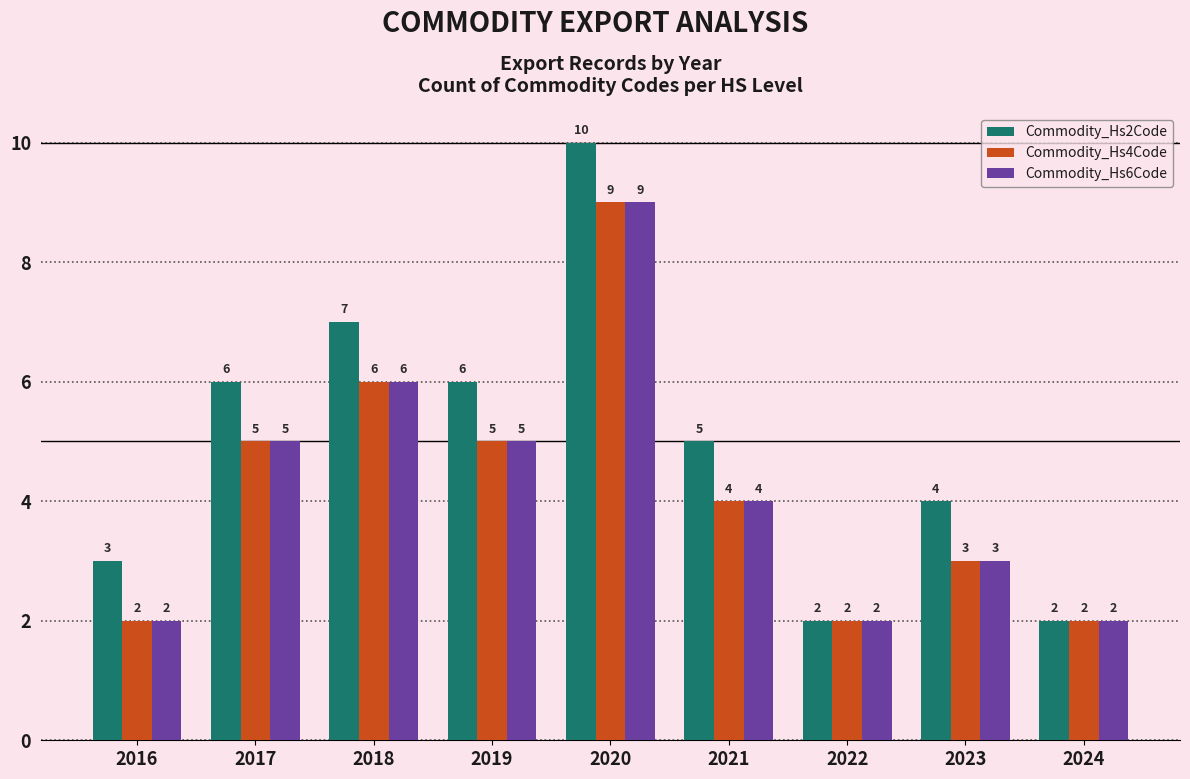

What is the total value across all series at 2022?

6